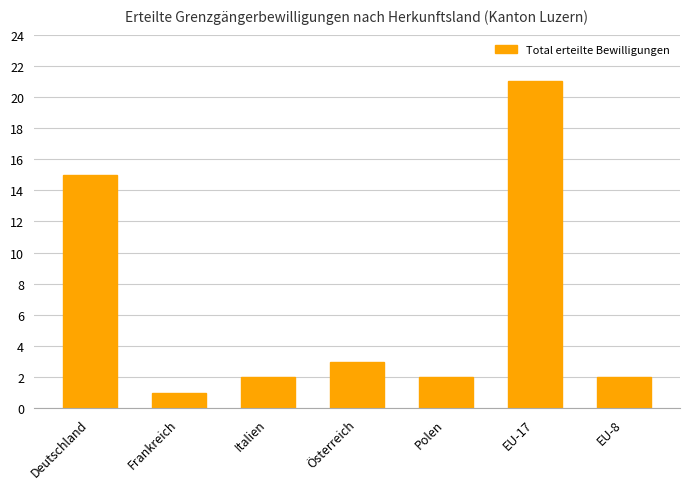

What is the sum of all values?

46